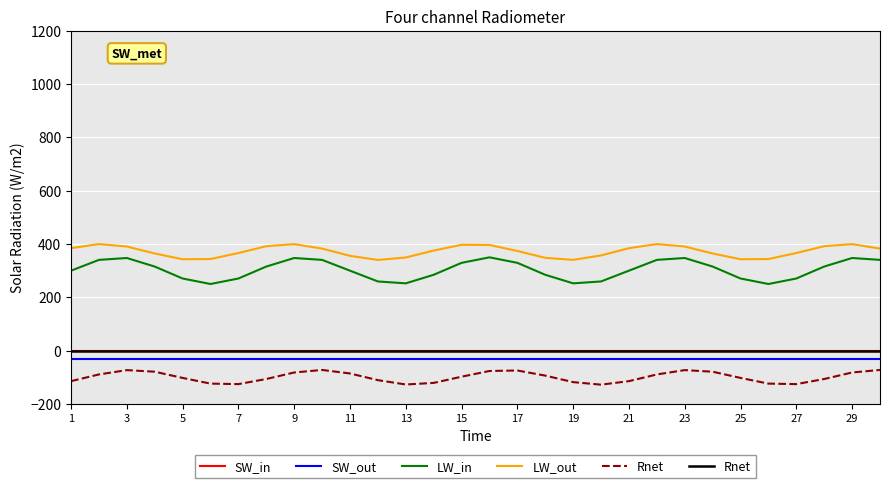

What is the highest value of the SW_out series?

-30.0